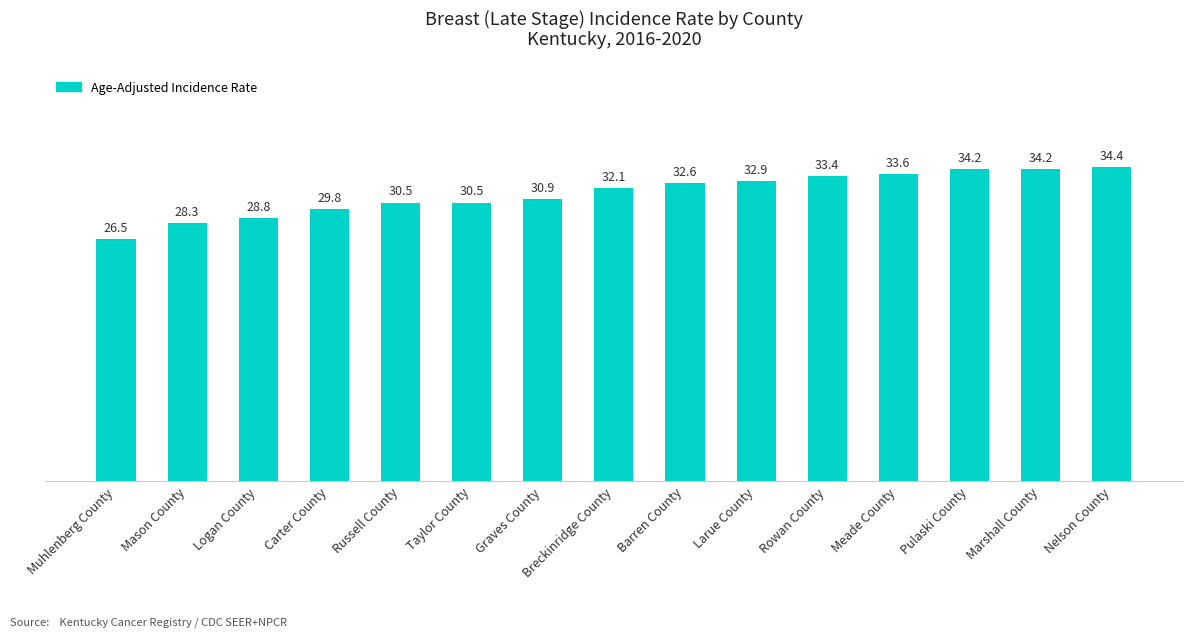

At which label is the value closest to 30?

Carter County